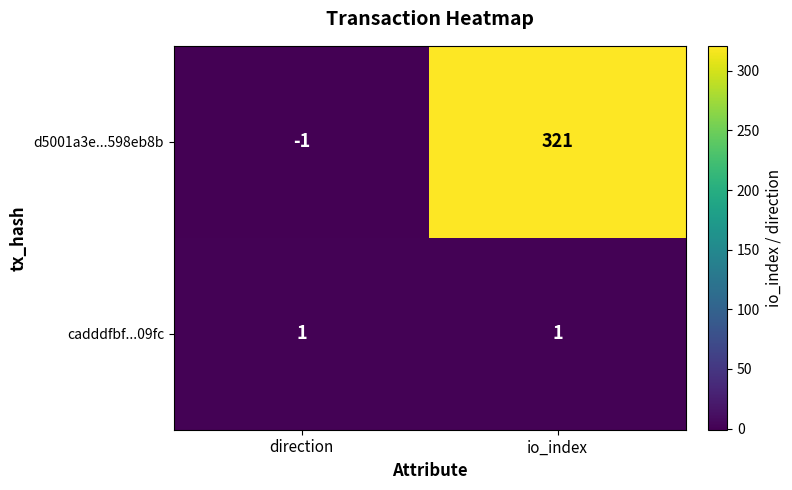

What is the difference between the maximum and minimum values in the d5001a3e...598eb8b series?

322